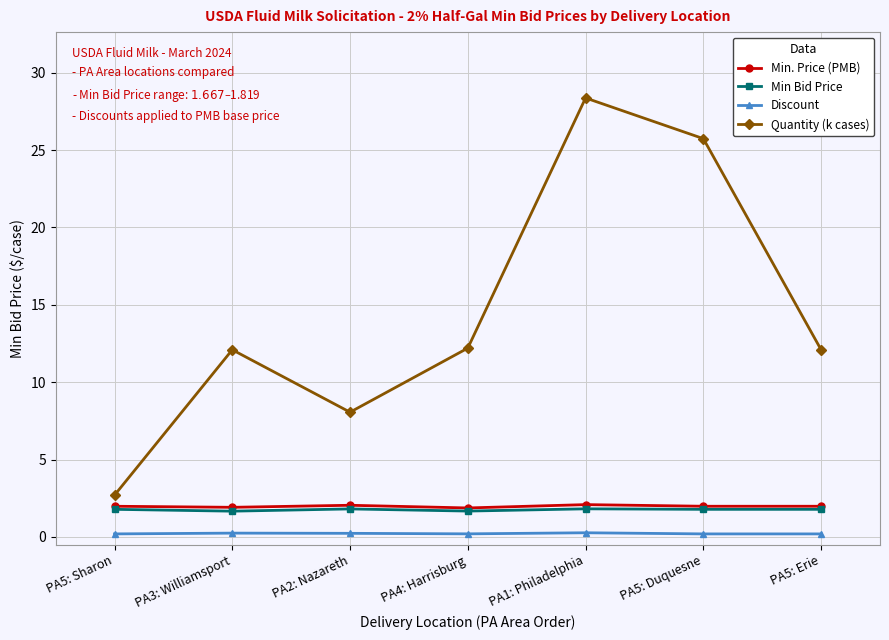

What is the label of the 3rd point from the right?

PA1: Philadelphia